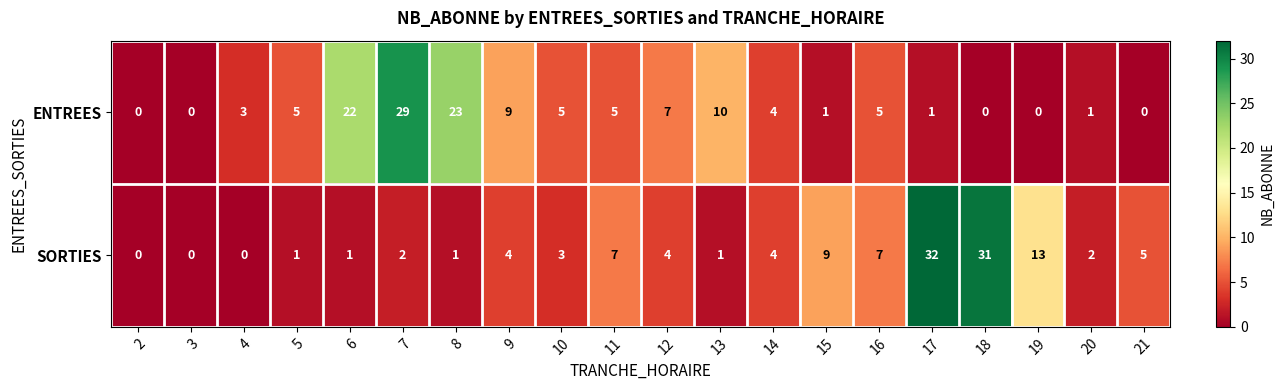

What is the sum of the SORTIES values at 17 and 6?

33